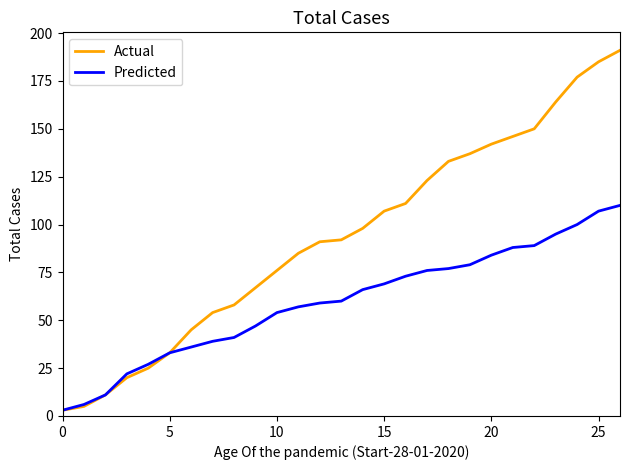

What are all the series names shown in the legend?

Actual, Predicted